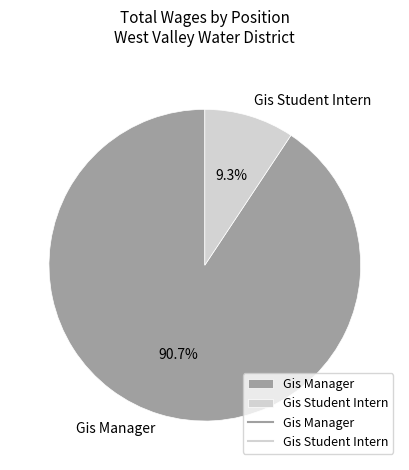

Between Gis Student Intern and Gis Manager, which is larger?

Gis Manager